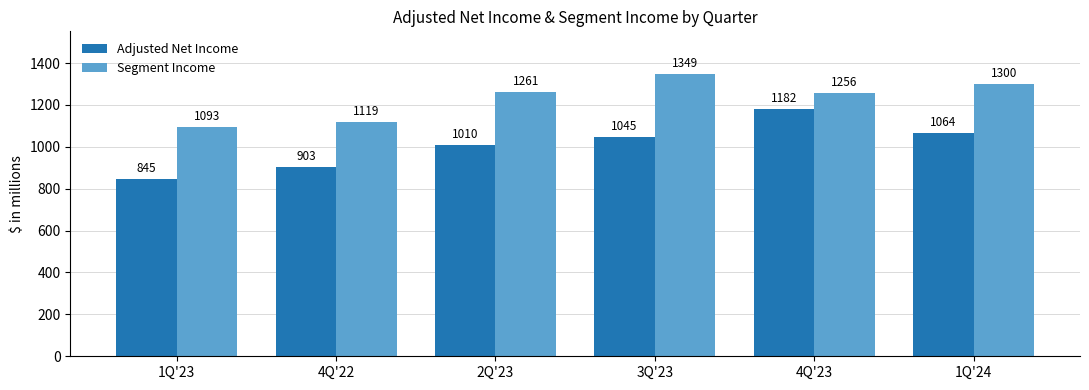

At which label is Adjusted Net Income closest to 1013?

2Q'23